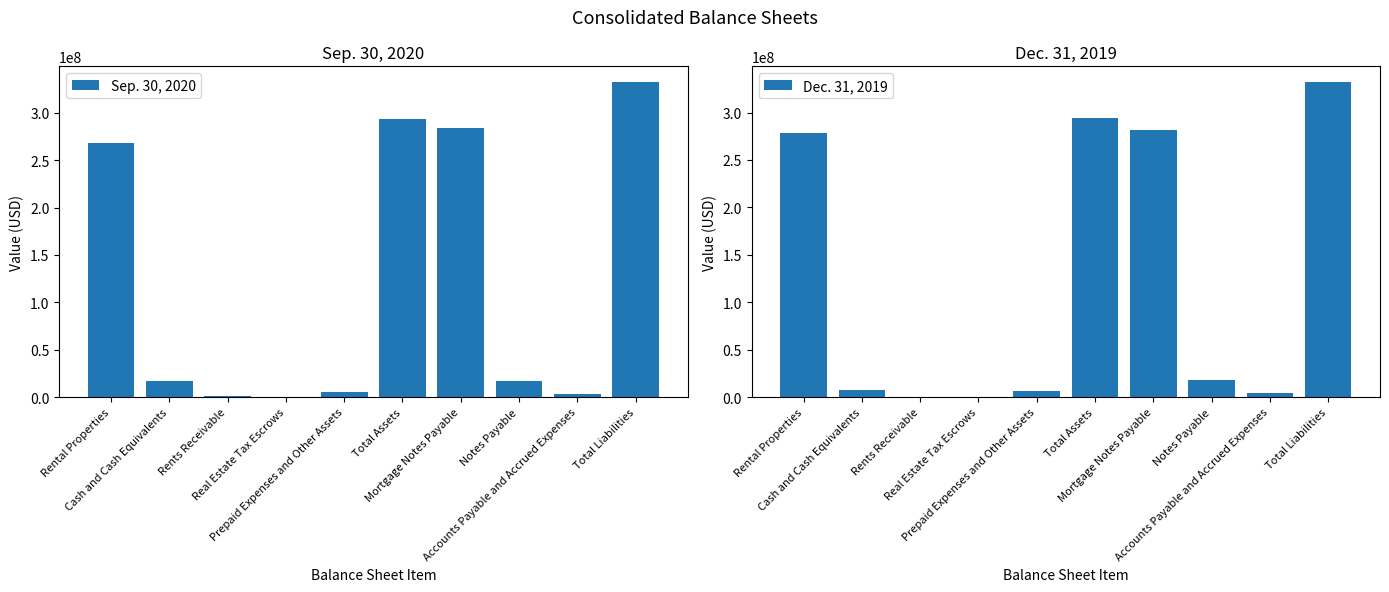

Reading left to right, what are all the values shown in this chart?

Sep. 30, 2020: 267905211	16847883	1124853	503431	5265952	293087027	283927890	17000000	3765731	332417188
Dec. 31, 2019: 278363988	7546324	484610	446781	6021544	294293649	281771246	18000000	4274266	332117436